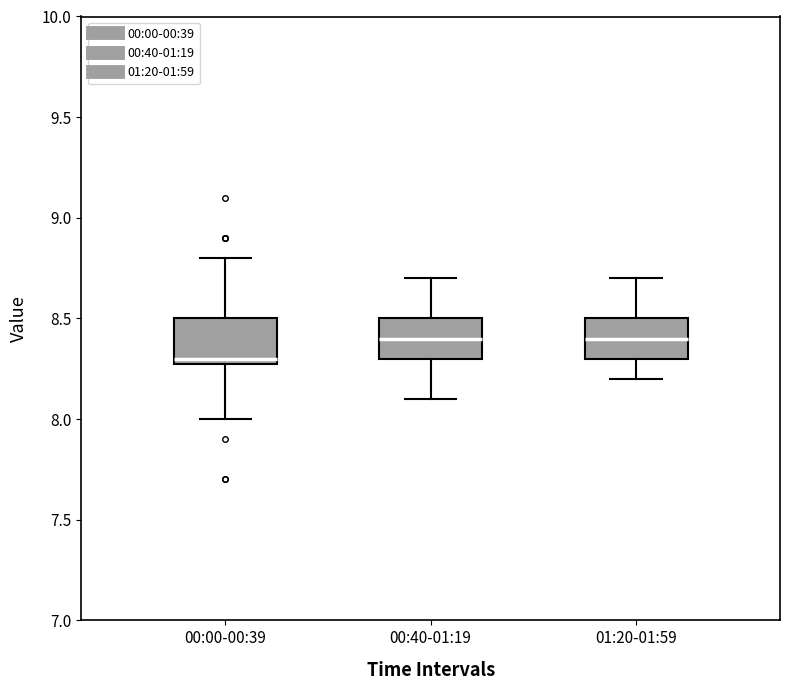

Reading left to right, transcribe this box plot: for each box, give where its median line is, the range the box spans, and where its two whiskers end, as read against the y-axis. The values are not printed on the chart, so give them approximately, as read against the axis.

00:00-00:39: median 8.3 (just above the box's lower edge), box 8.3 to 8.5, whiskers 8.0 to 8.8
00:40-01:19: median 8.4, box 8.3 to 8.5, whiskers 8.1 to 8.7
01:20-01:59: median 8.4, box 8.3 to 8.5, whiskers 8.2 to 8.7